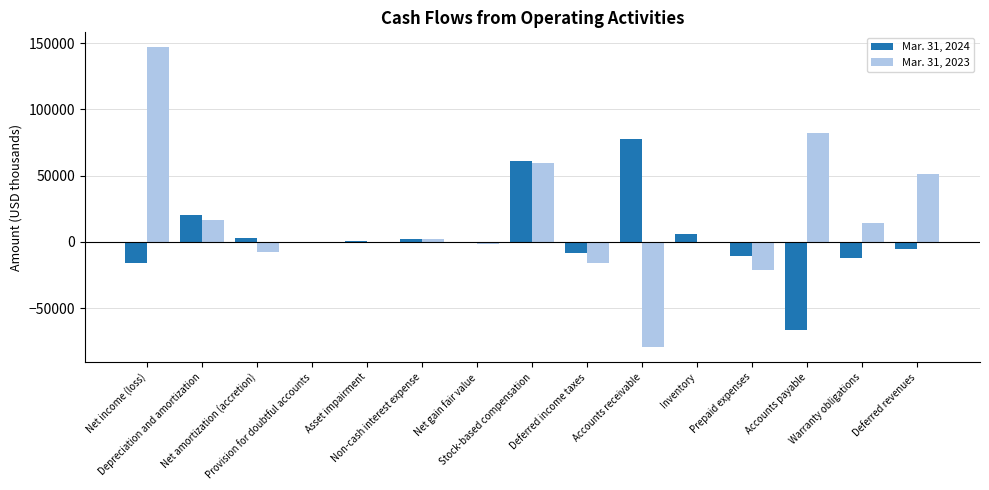

What is the maximum value shown in the chart?

146873